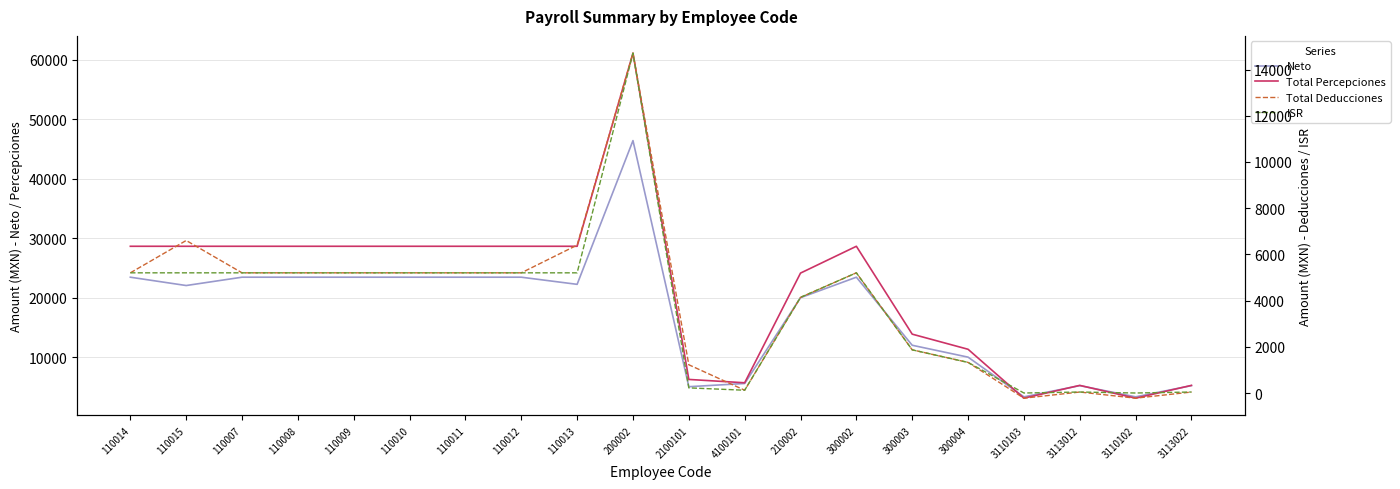

At which category is the sum across all series the highest?

200002